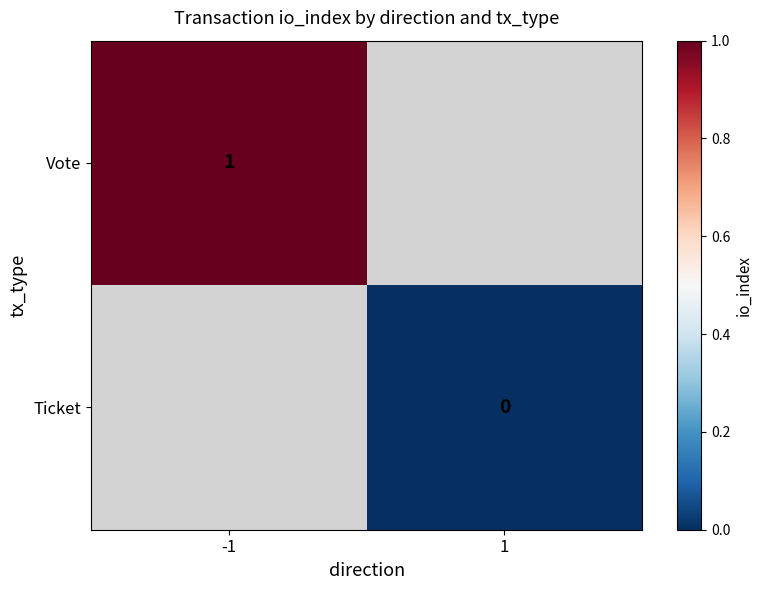

True or false: Vote has a value of 1 at -1.

True